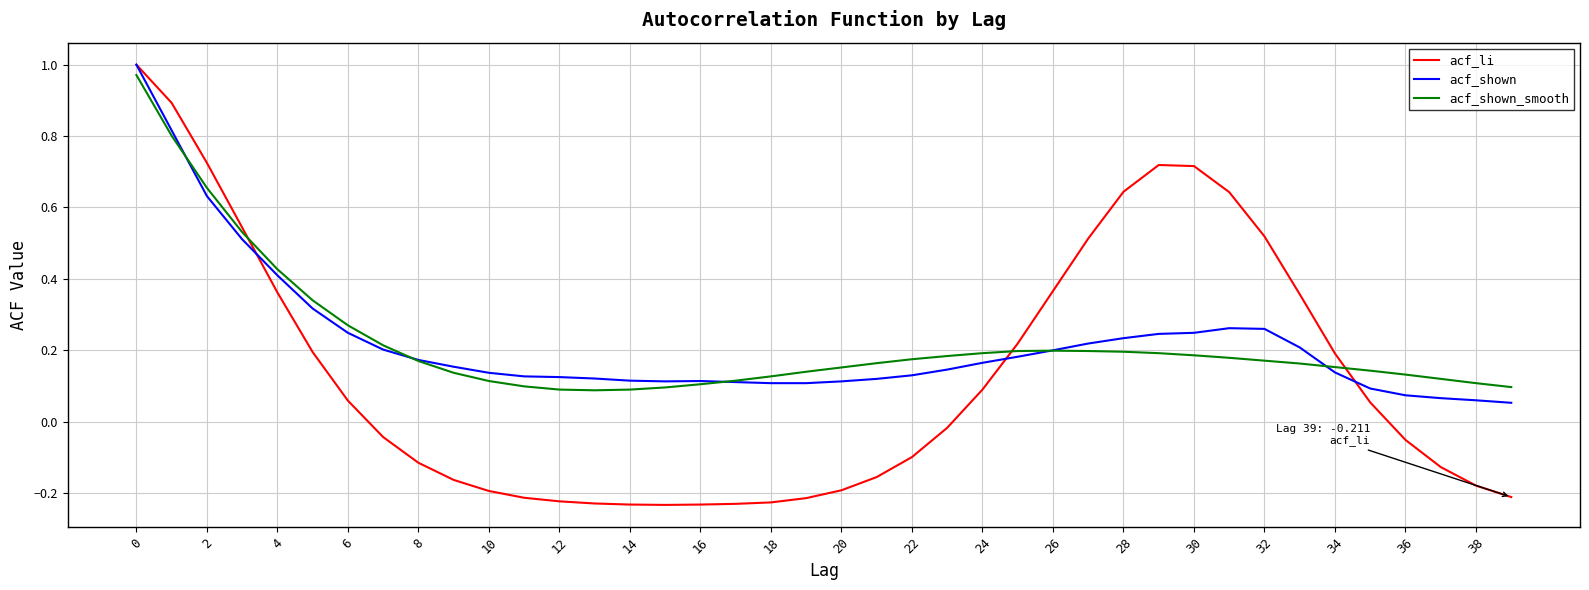

Which series has the widest spread of values?

acf_li